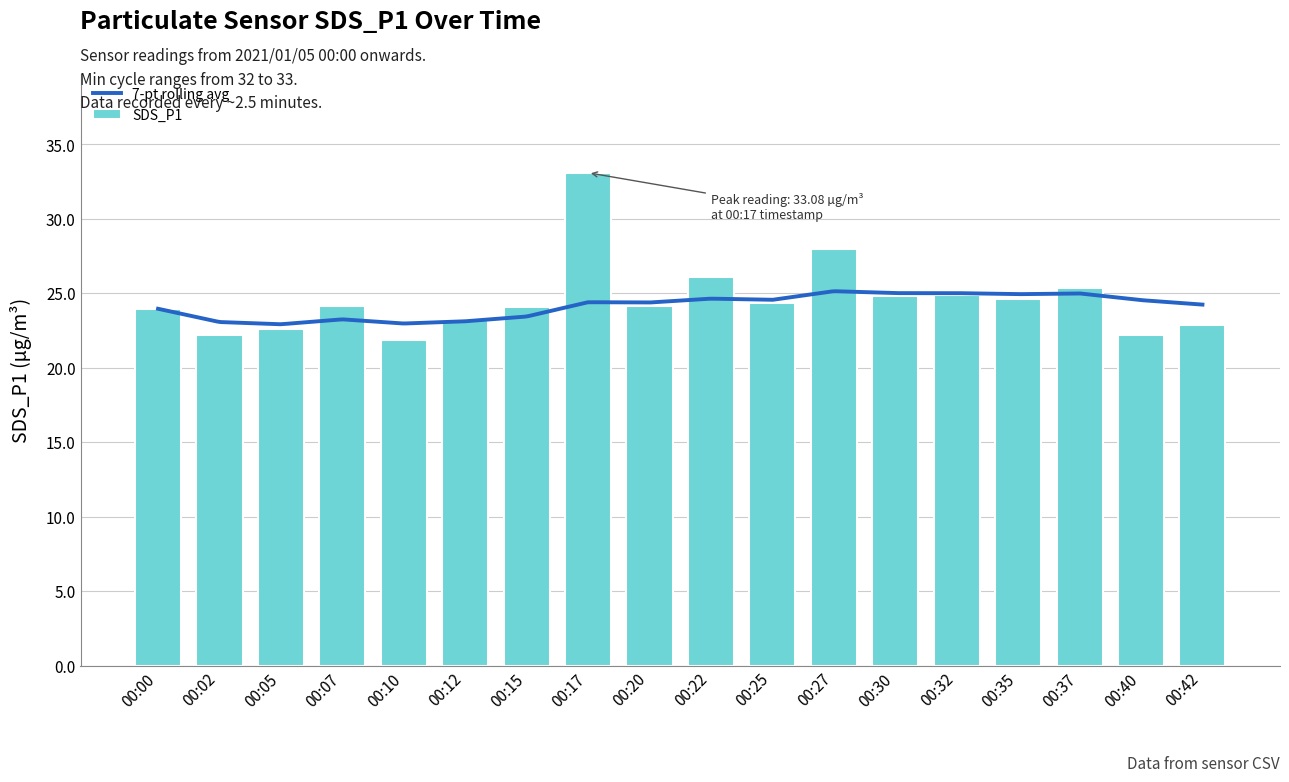

What is the sum of all values?

442.3